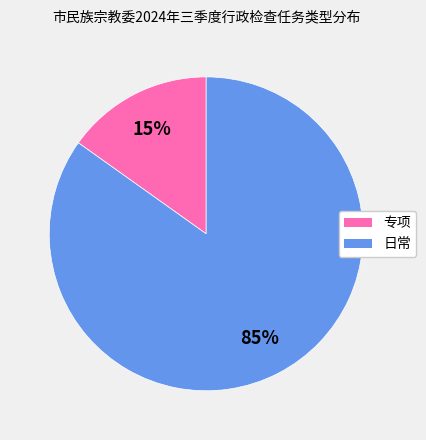

Which has a higher value, 日常 or 专项?

日常